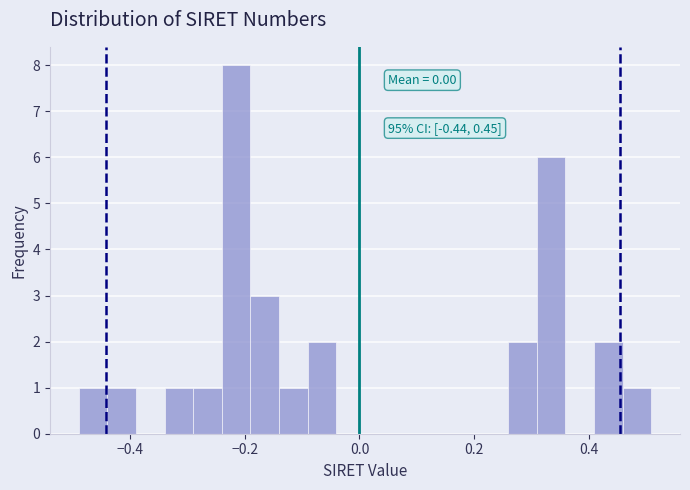

Read against the x-axis, roughly where is the centre of the tallest bar?

-0.22